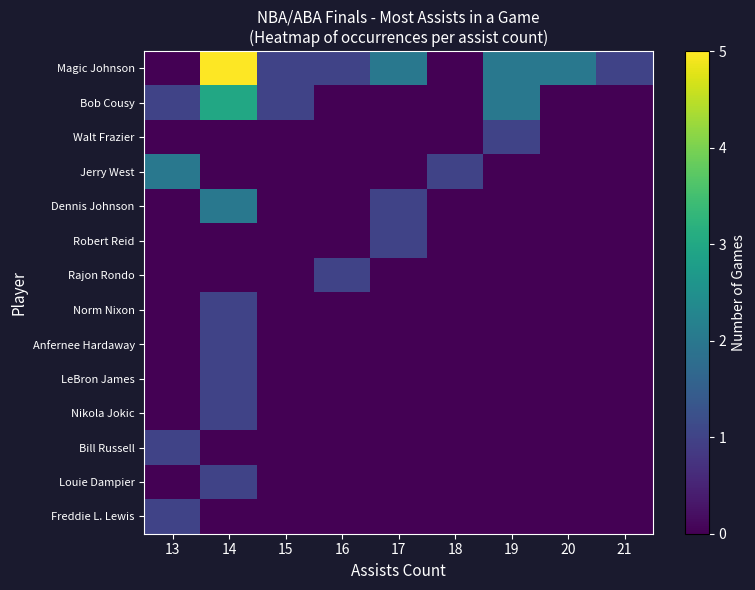

Between 13 and 16, which is larger?

16